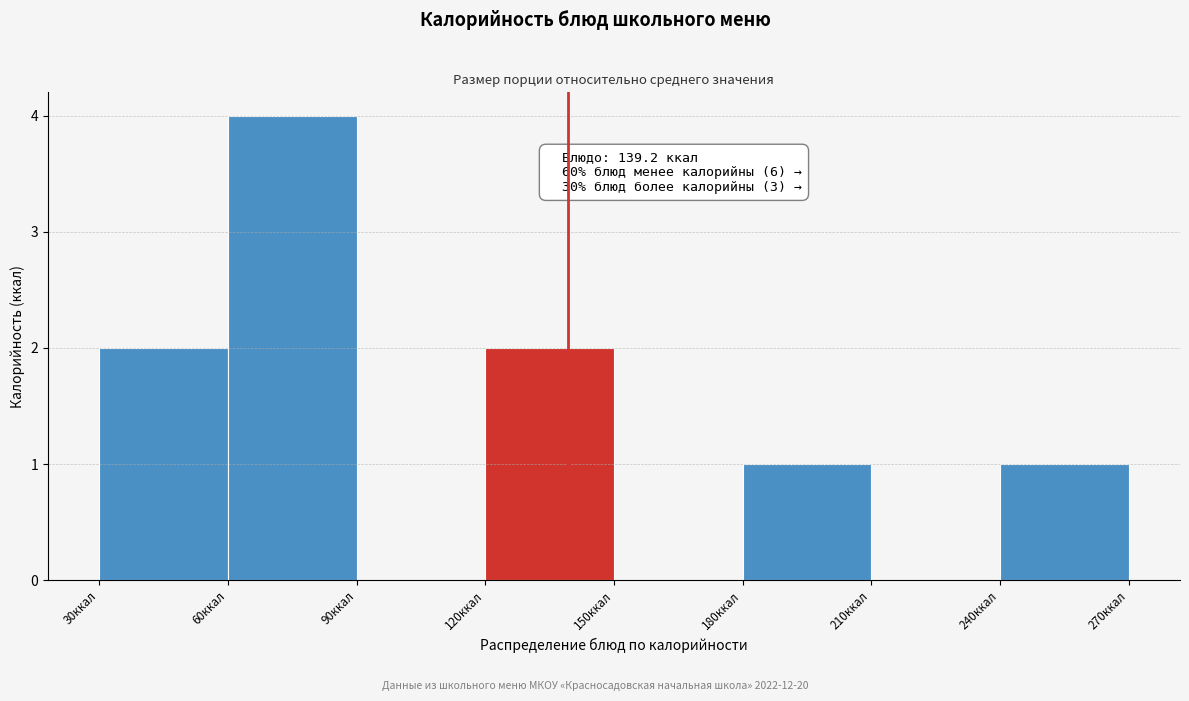

Which range on the x-axis has the tallest bar?

60 to 90